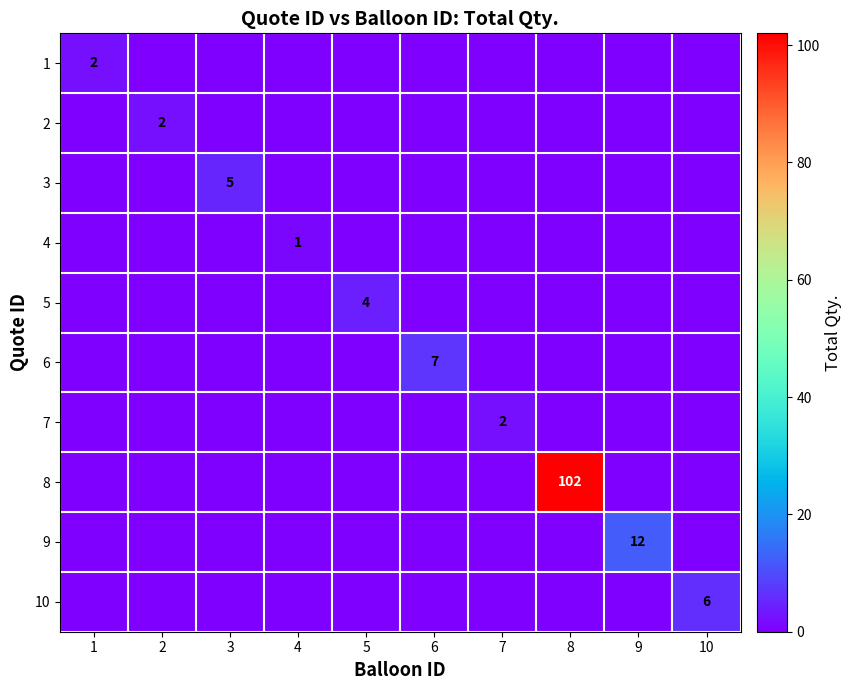

Is it true that 7 equals 1 at 7?

False